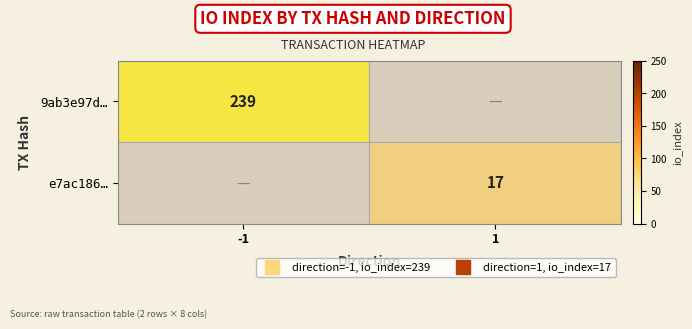

At which label is 9ab3e97d… closest to 239?

-1